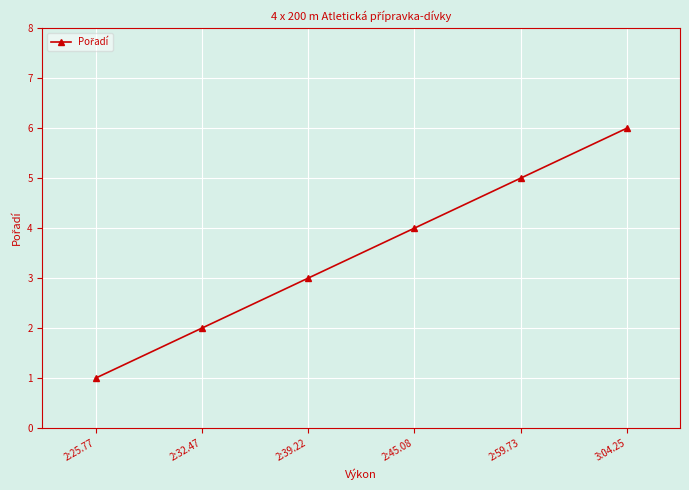

What is the sum of all values?

21